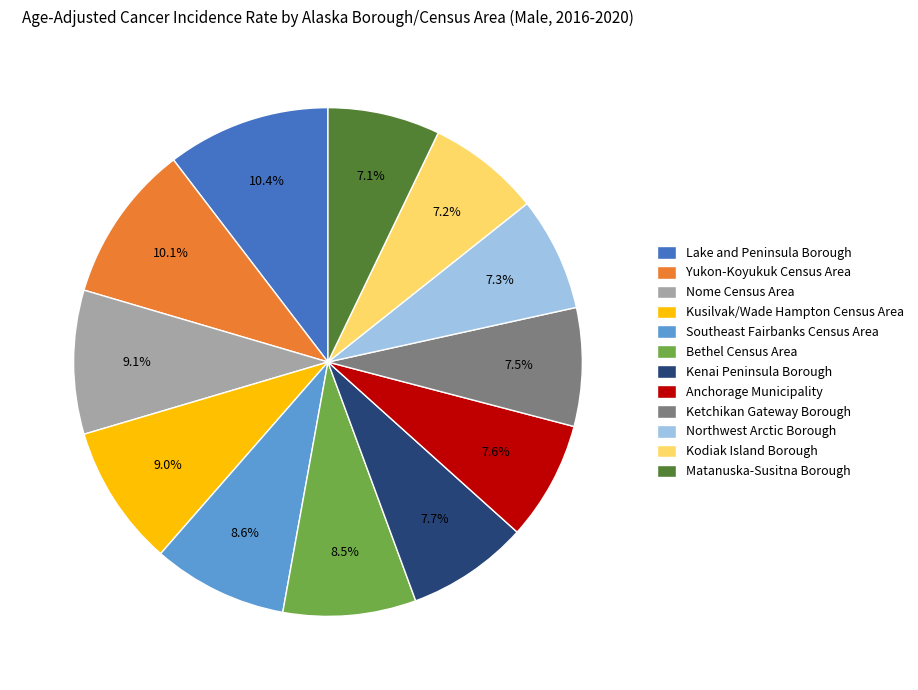

Is it true that Kenai Peninsula Borough is 14% of the pie?

False